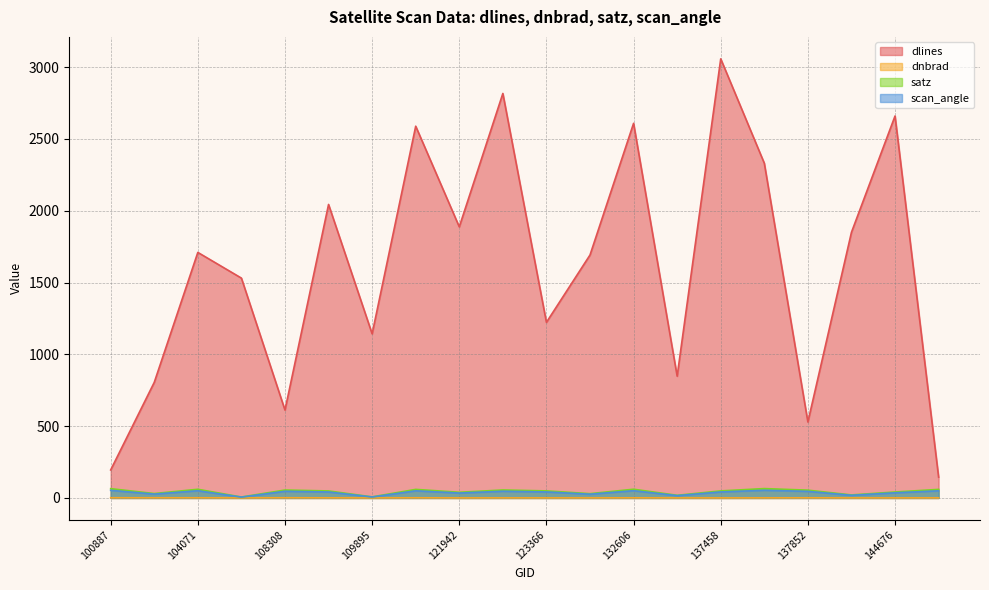

Rank the series by their maximum value, from highest to lowest.

dlines, satz, scan_angle, dnbrad